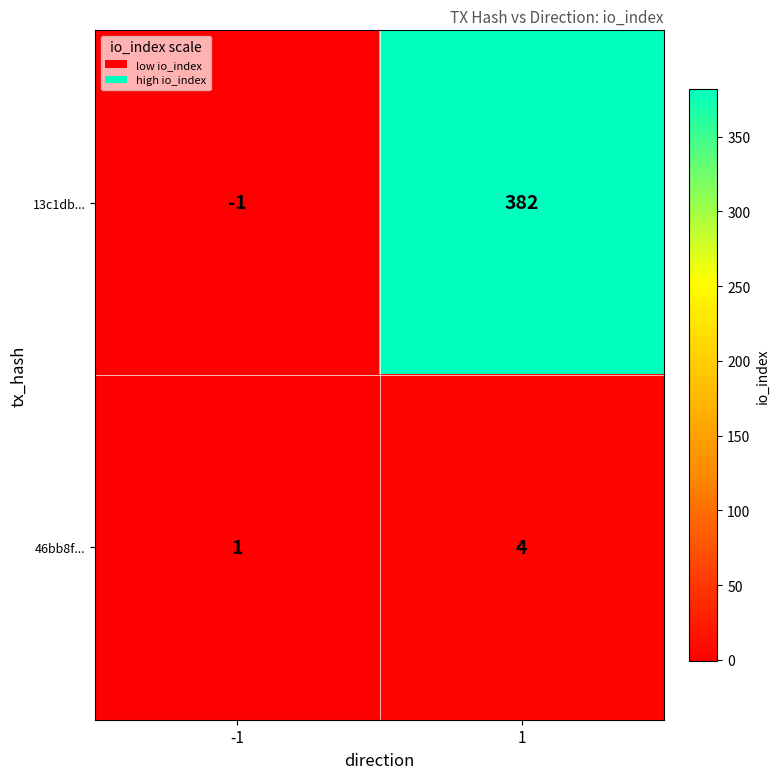

At how many categories does at least one series exceed 270?

1